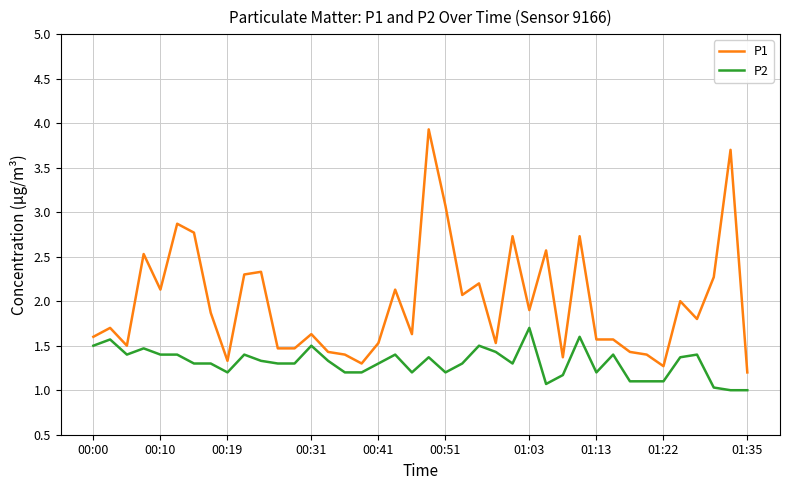

What is the minimum value shown in the chart?

1.0